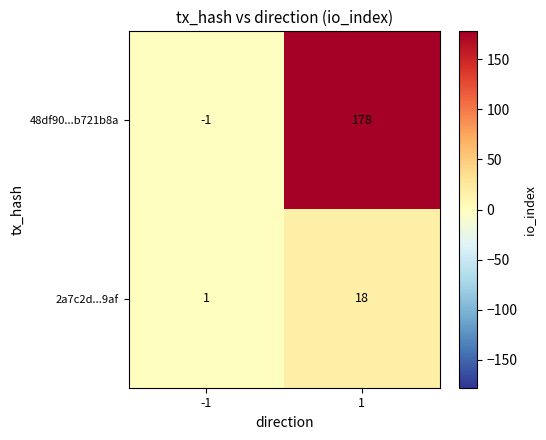

At 1, list the series in order from largest to smallest.

48df90...b721b8a, 2a7c2d...9af